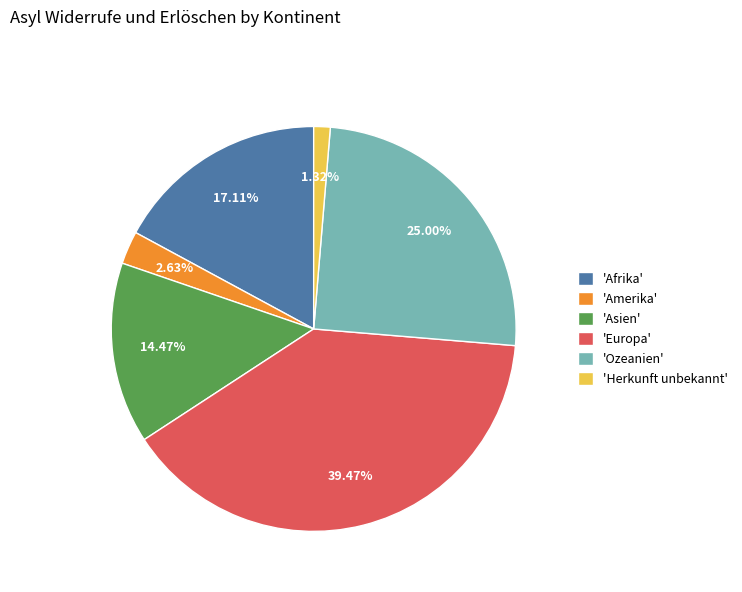

Approximately how many times larger is the value at 'Asien' compared to 'Europa'?

0.4